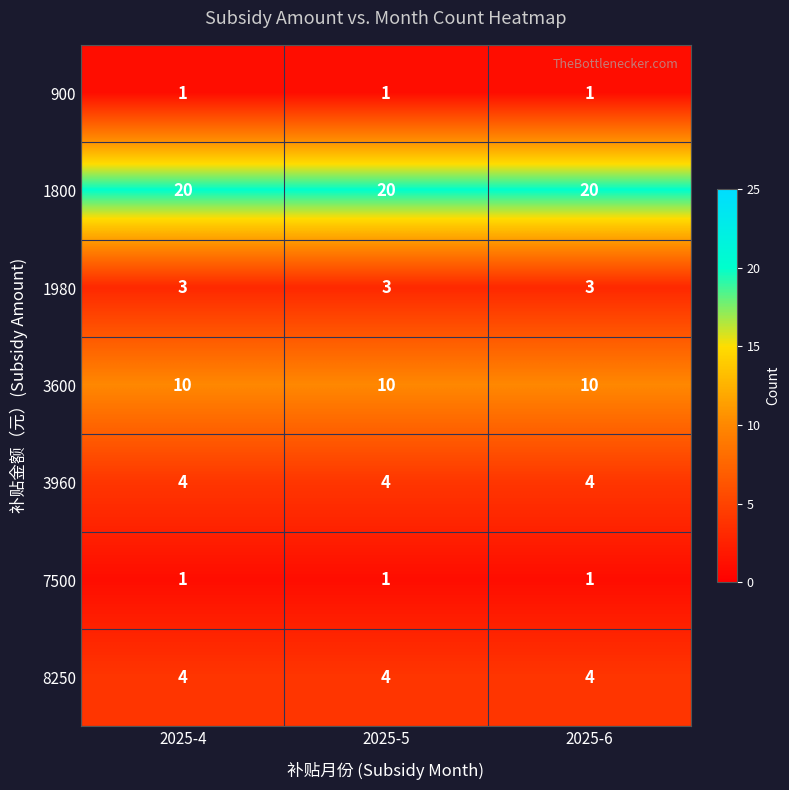

The value of 900 at 2025-5 is 2. True or false?

False